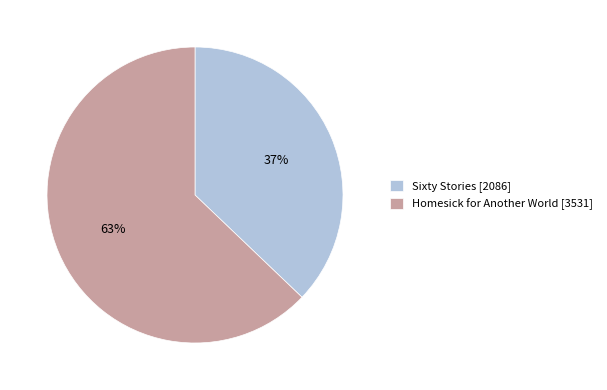

To the nearest percent, what percentage of the pie is Sixty Stories?

37%